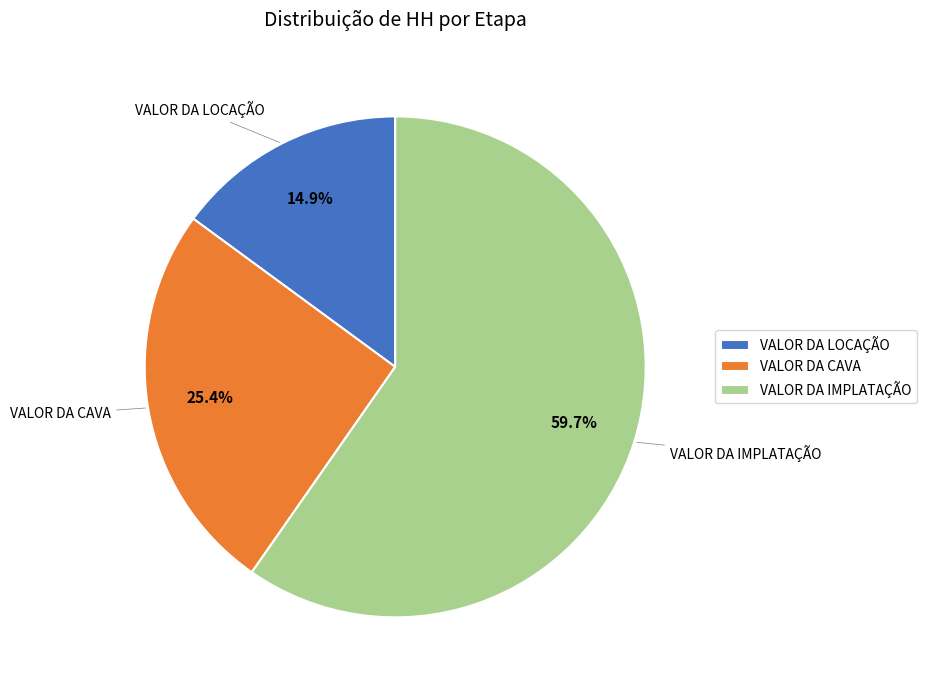

Which slice is the largest?

VALOR DA IMPLATAÇÃO